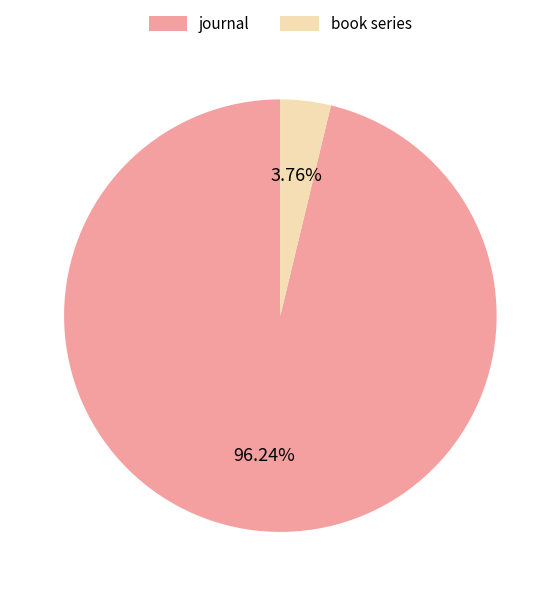

What is the total percentage of journal and book series?

100.0%